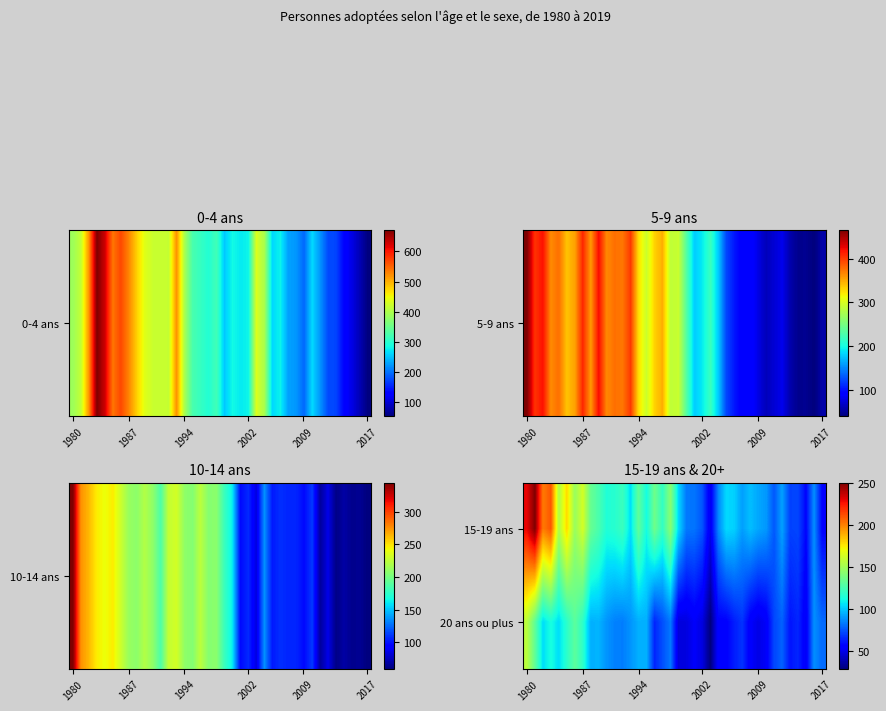

At which category does the chart reach its minimum across all series?

23